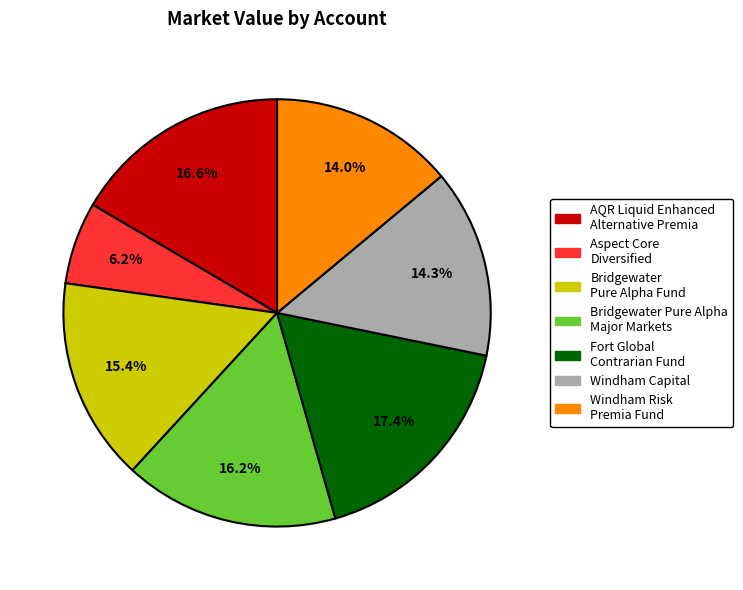

Which category has the biggest portion of the pie?

Fort Global Contrarian Fund